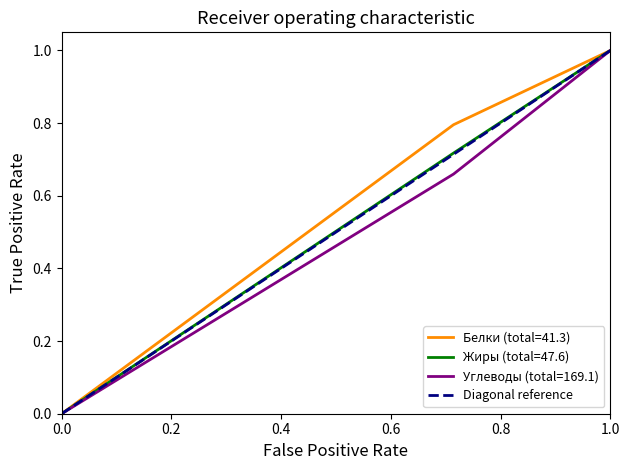

What is the highest value of the Углеводы (total=169.1) series?

1.0